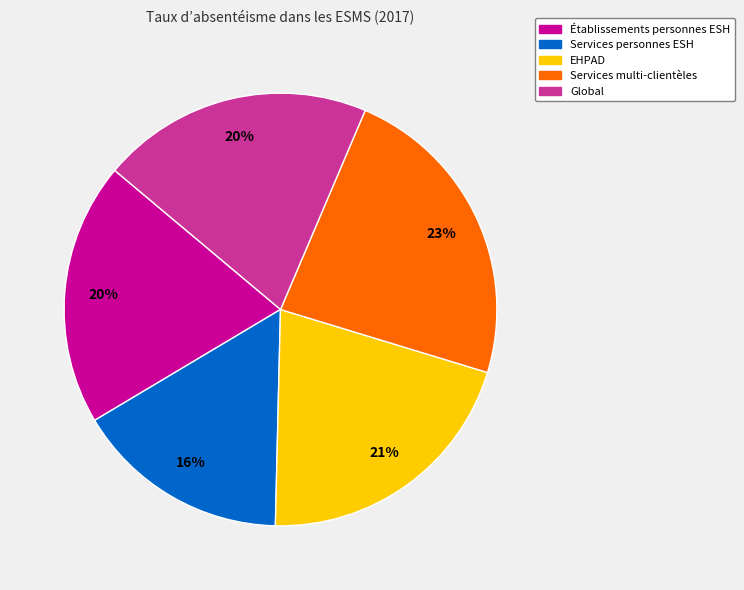

Count the number of slices in the pie.

5